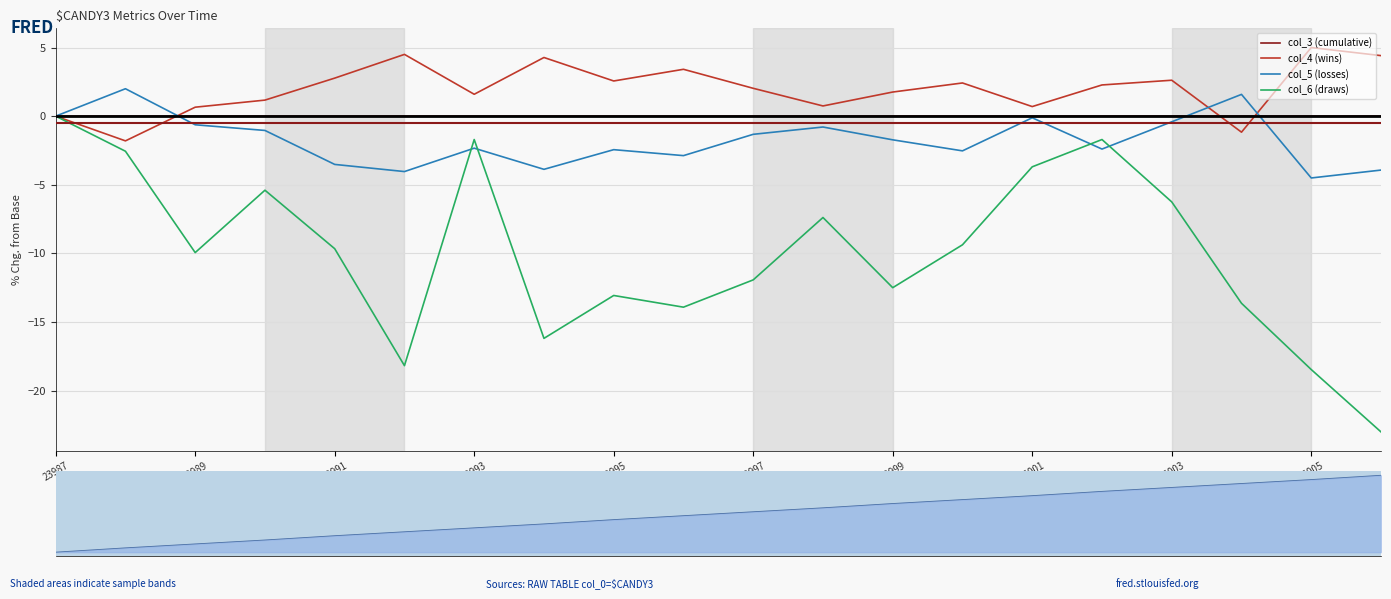

Which series has the widest spread of values?

col_6 (draws)